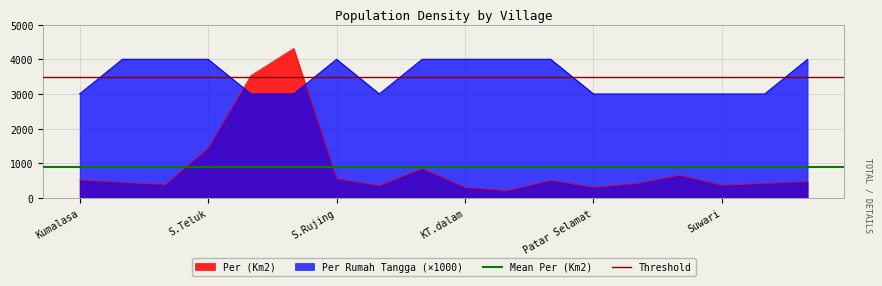

True or false: Per (Km2) and Per Rumah Tangga (×1000) intersect in this chart.

True